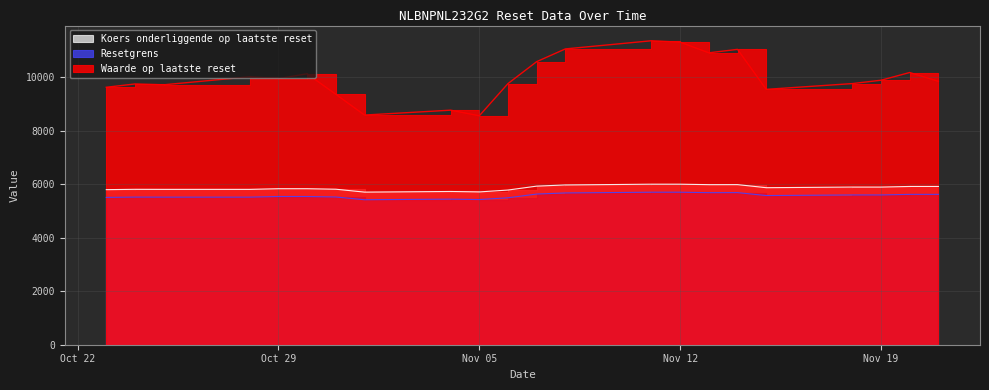

The value of Resetgrens at Nov 12 is 8817.7. True or false?

False